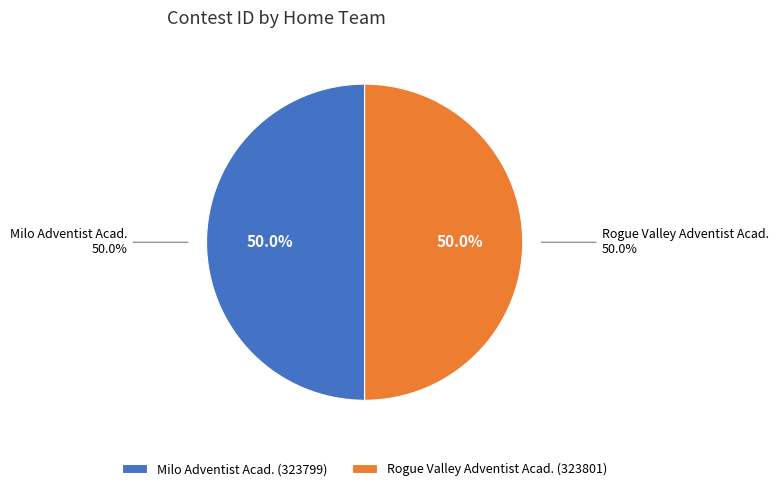

Does Milo Adventist Acad. represent more than half of the total?

No